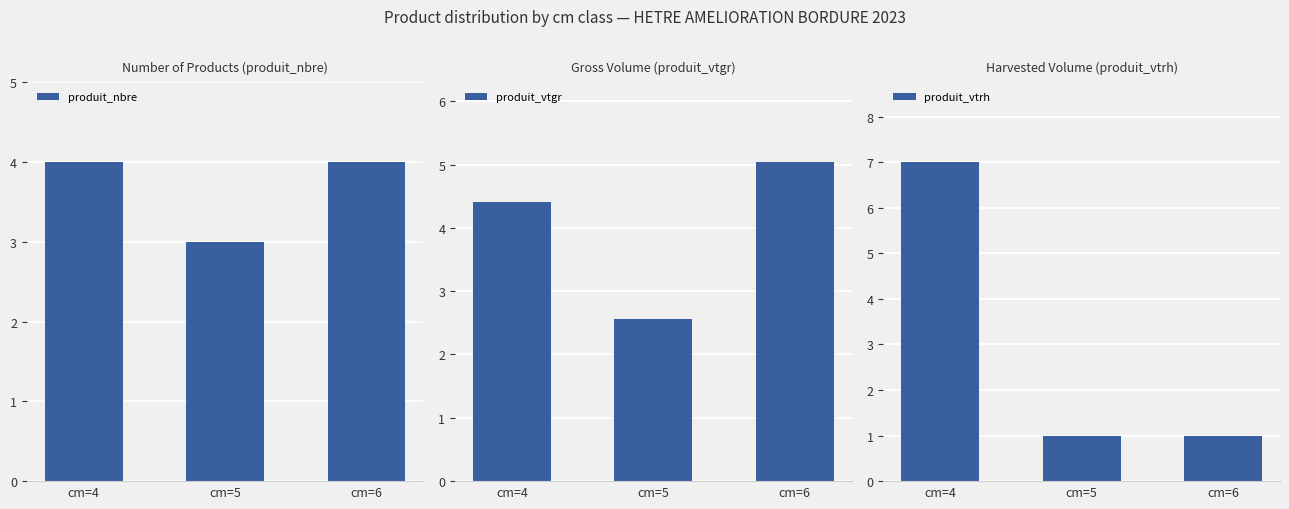

List the series in order of their peak value, lowest first.

produit_nbre, produit_vtgr, produit_vtrh